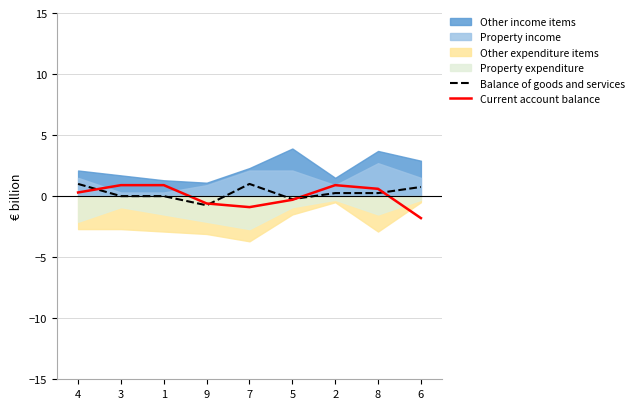

At which label does Current account balance first exceed 0?

4